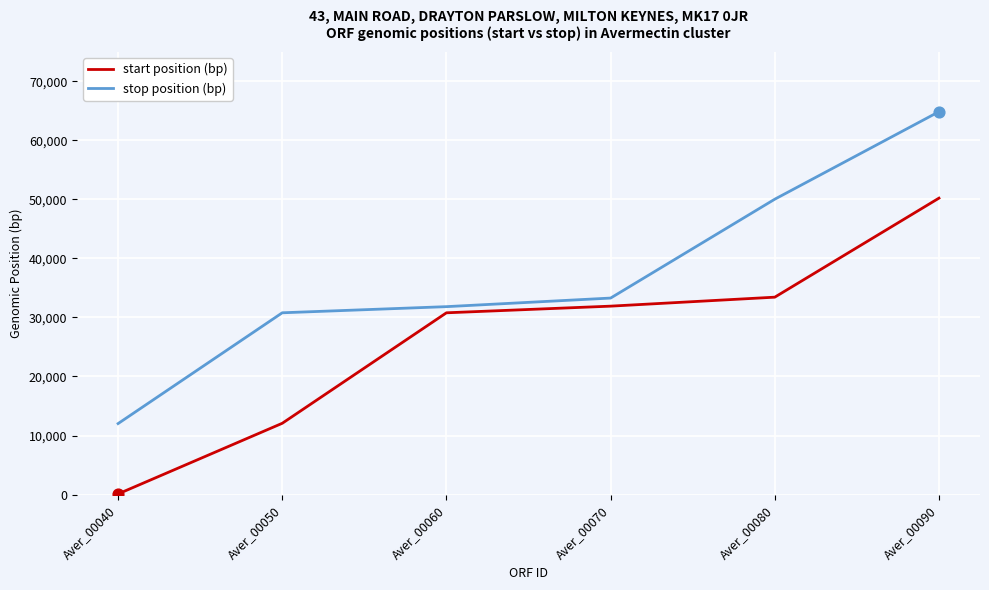

Which series has the largest range (max minus min)?

stop position (bp)